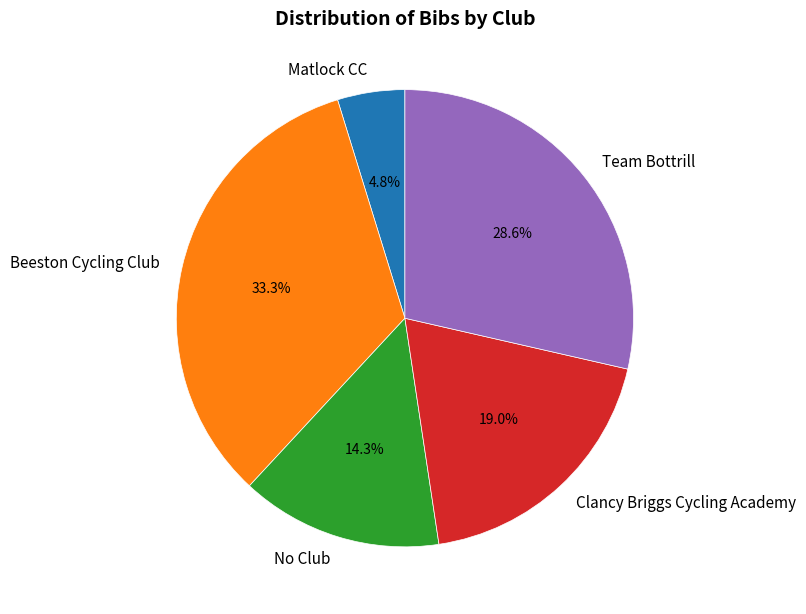

The Beeston Cycling Club slice represents 1% of the pie. True or false?

False